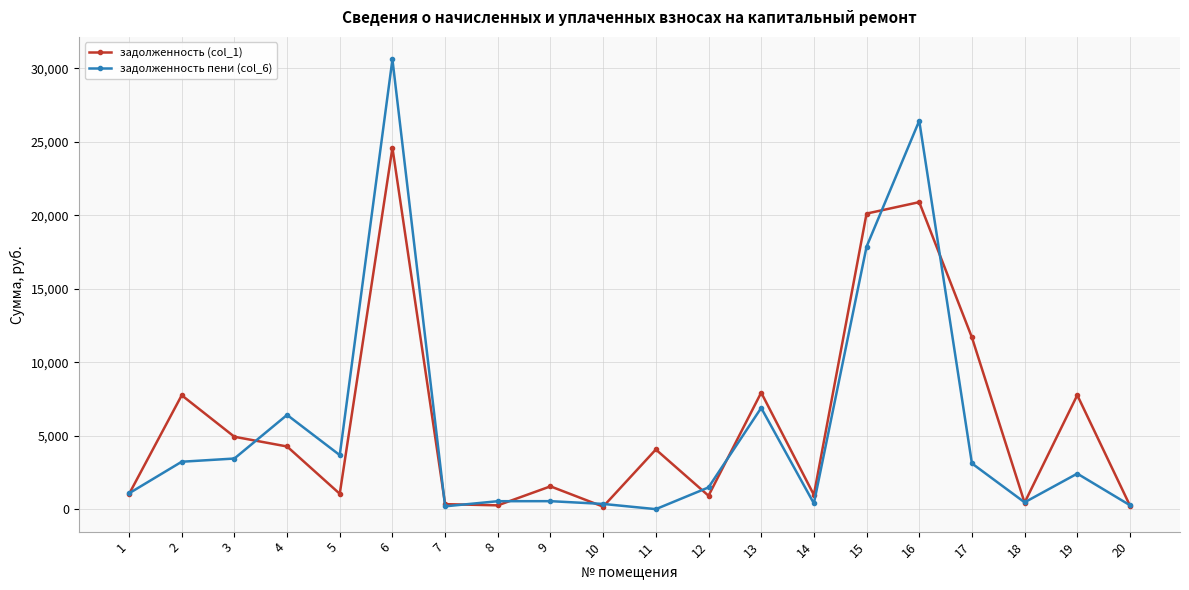

What is the highest value of the задолженность пени (col_6) series?

30619.7